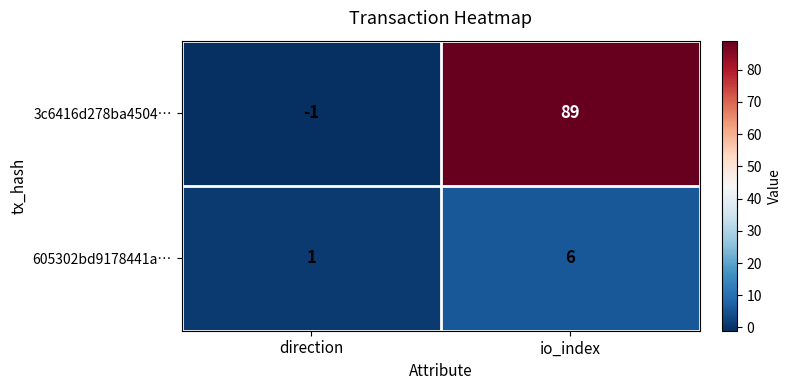

Which series changed the most between direction and io_index?

3c6416d278ba4504…